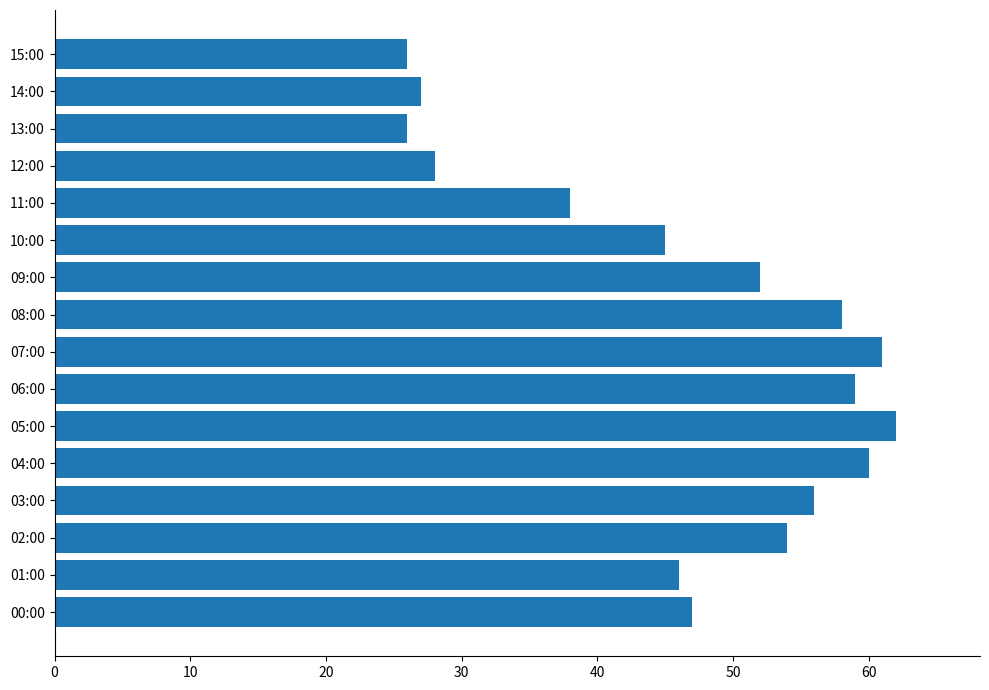

What is the change in value from 01:00 to 14:00?

-19